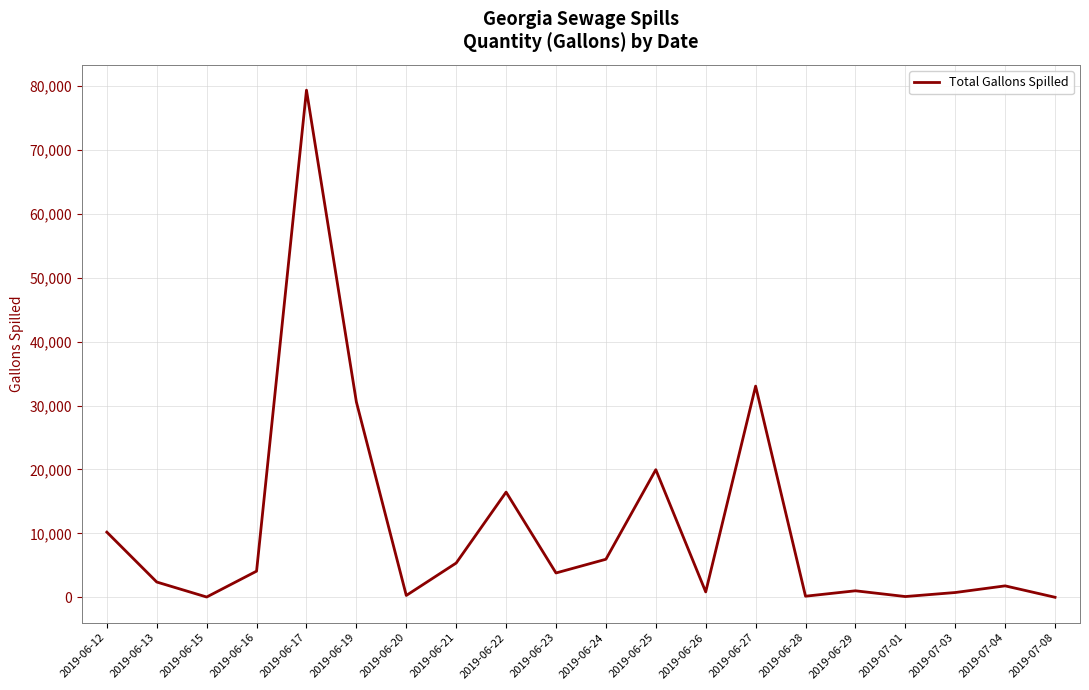

At which category does the data reach its first local valley?

2019-06-15